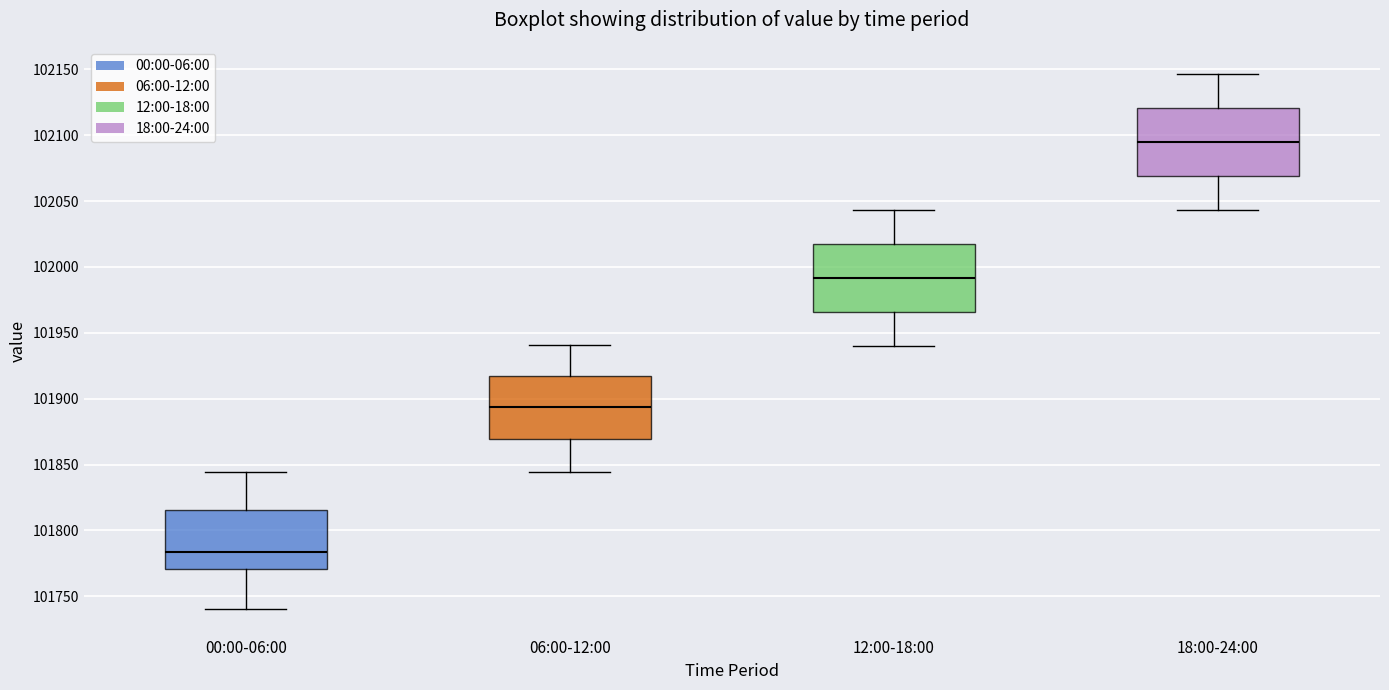

Where does the median line of the box for 00:00-06:00 sit on the y-axis? The values are not printed on the chart, so give them approximately, as read against the axis.

101785